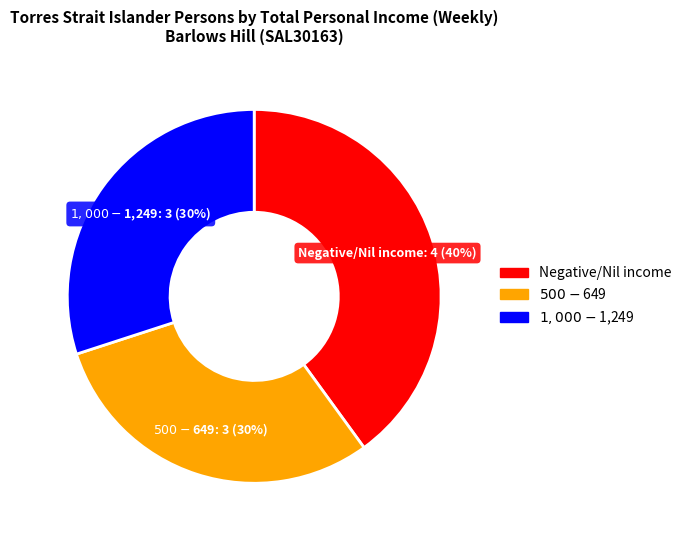

Approximately how many times larger is the value at Negative/Nil income compared to $1,000-$1,249?

1.3